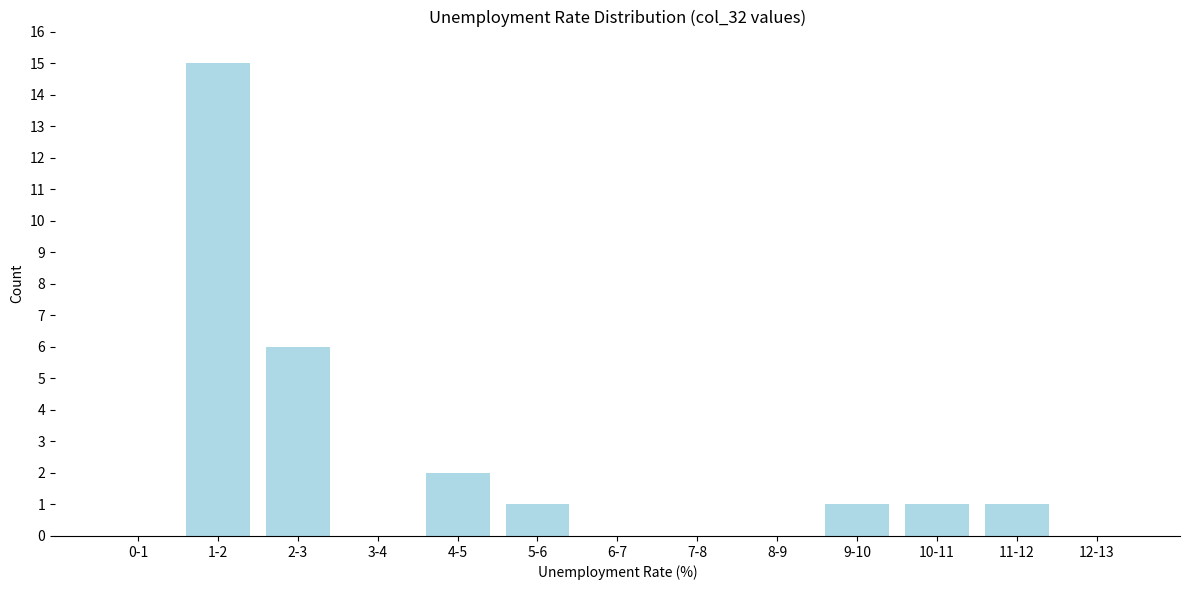

Reading left to right, extract all data points from this chart.

0-1=0	1-2=15	2-3=6	3-4=0	4-5=2	5-6=1	6-7=0	7-8=0	8-9=0	9-10=1	10-11=1	11-12=1	12-13=0